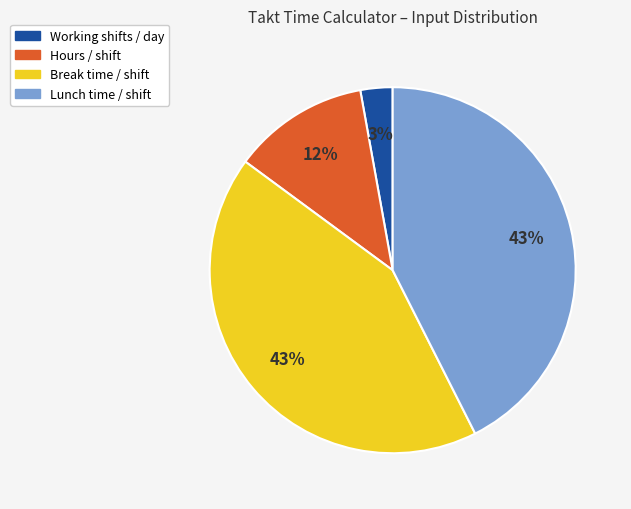

To the nearest percent, what is the difference between the largest and smallest slice percentages?

40%